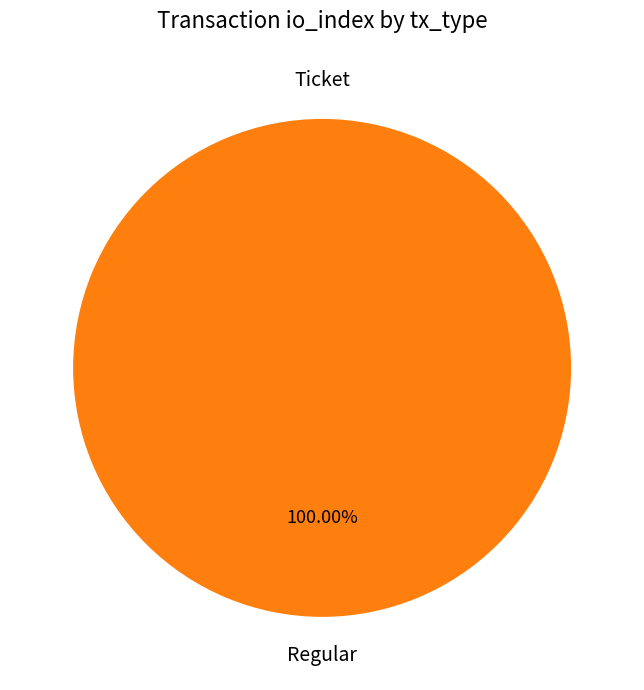

To the nearest percent, what percentage of the pie is Regular?

100%